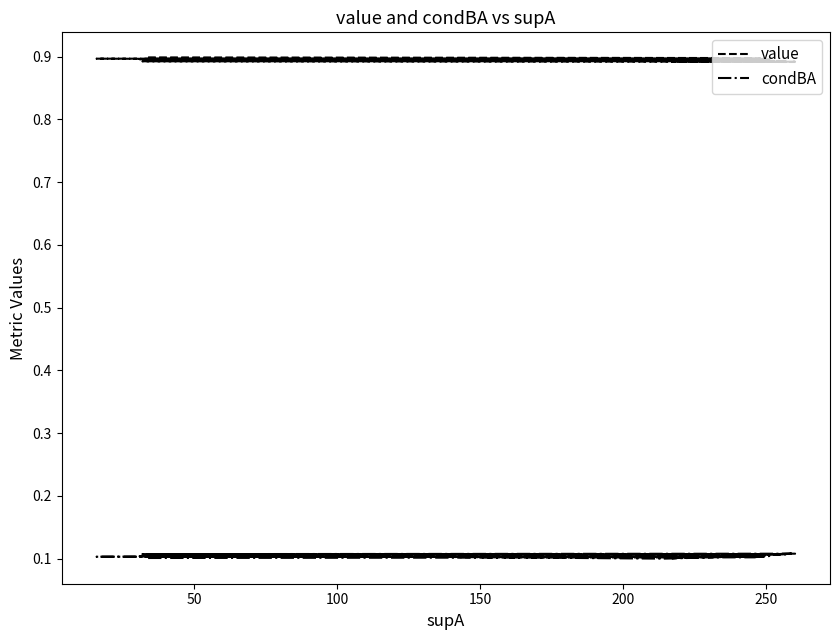

Reading left to right, extract all data points from this chart.

value: 0.9	0.9	0.9	0.9	0.9	0.9	0.9	0.9	0.9	0.9	0.9	0.9	0.9	0.9	0.9	0.9	0.9	0.9	0.9	0.9
condBA: 0.1	0.1	0.1	0.1	0.1	0.1	0.1	0.1	0.1	0.1	0.1	0.1	0.1	0.1	0.1	0.1	0.1	0.1	0.1	0.1